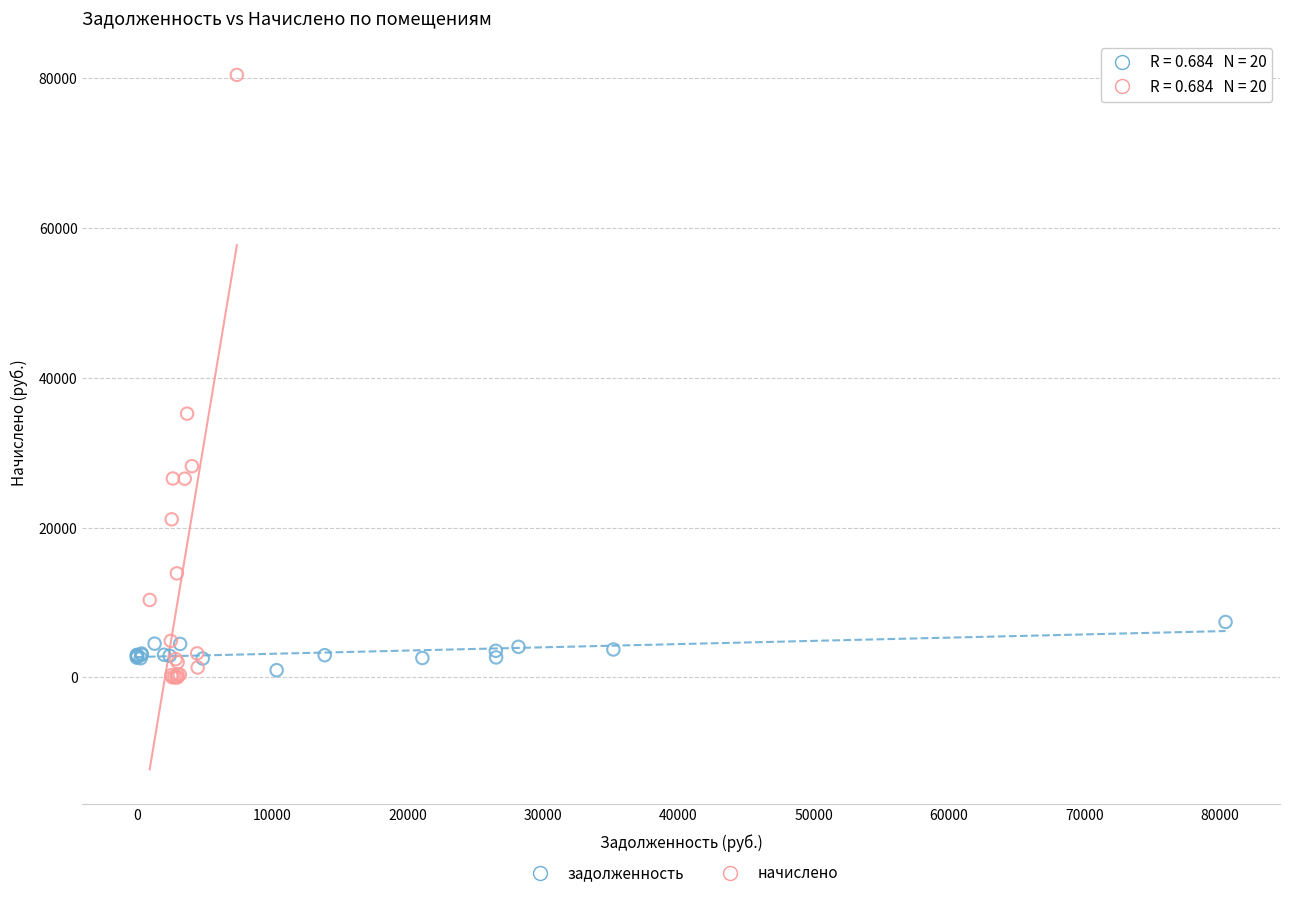

Which series has the largest Y range (max minus min)?

начислено